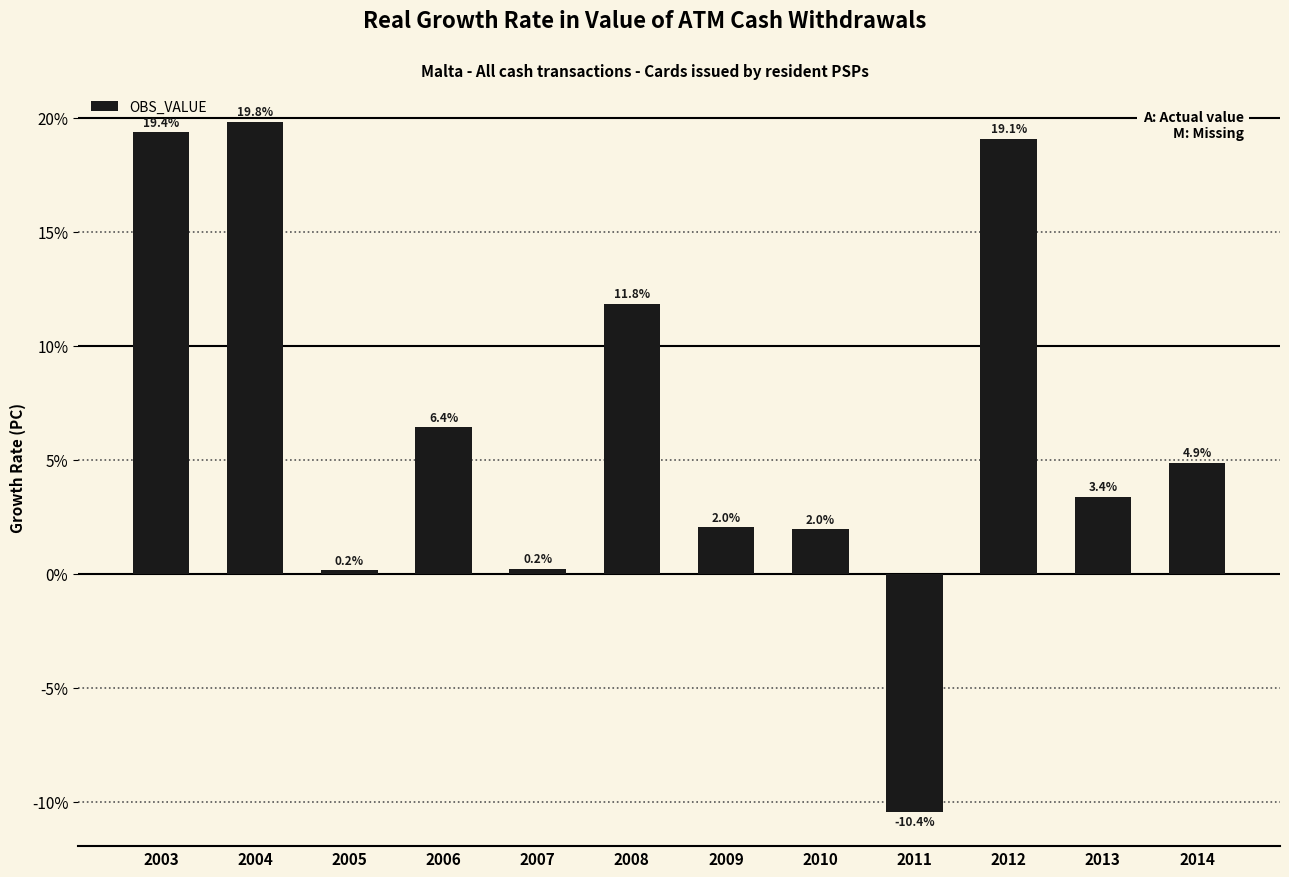

What is the maximum value shown in the chart?

19.8